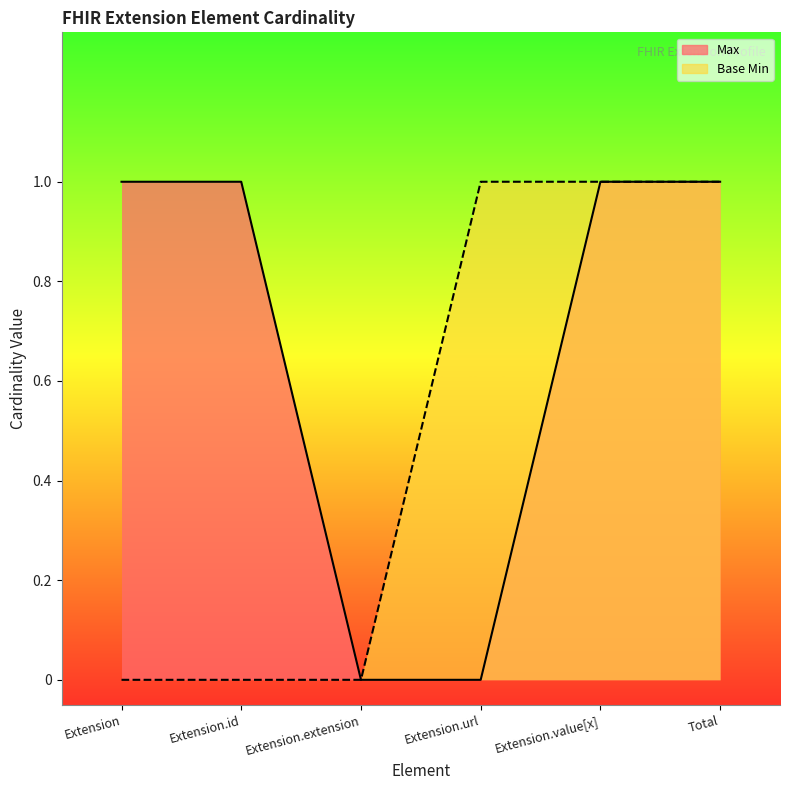

Rank the series at Extension.extension from highest to lowest value.

Max, Base Min